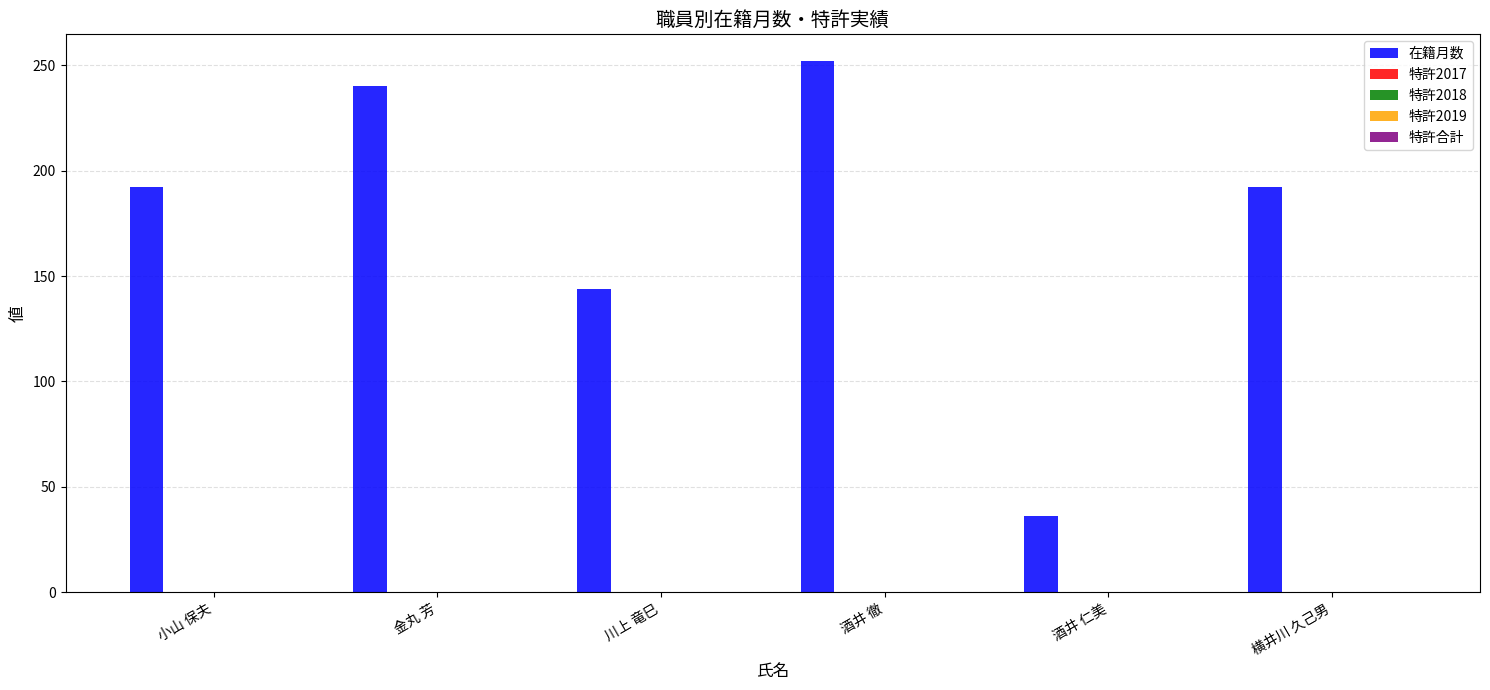

What is the smallest value displayed?

36